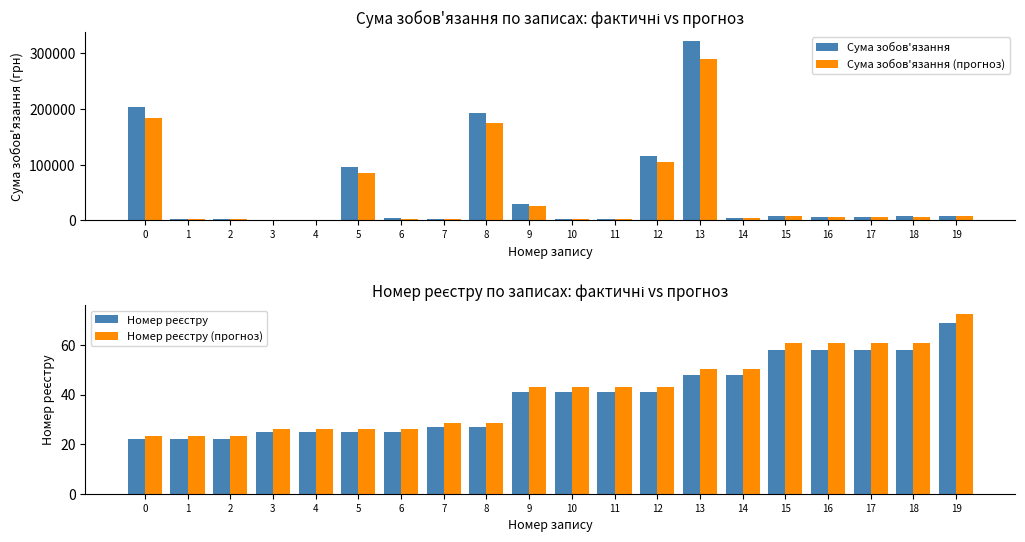

How many distinct data groups are displayed?

4